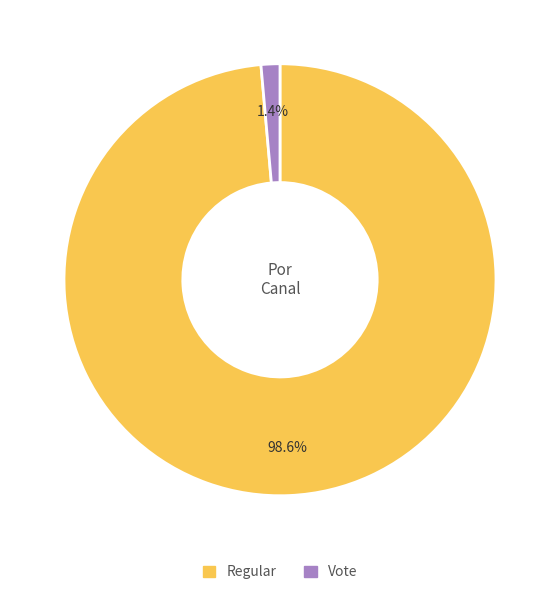

To the nearest percent, what percentage of the pie is Vote?

1%